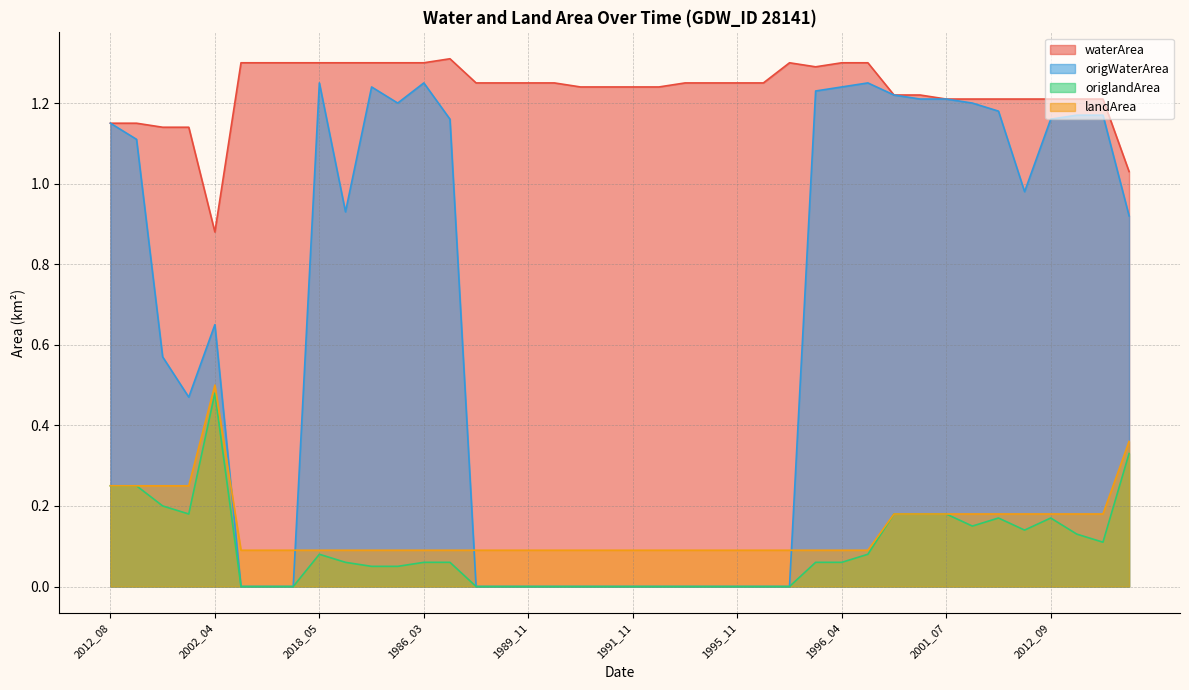

At how many categories does at least one series exceed 0?

40